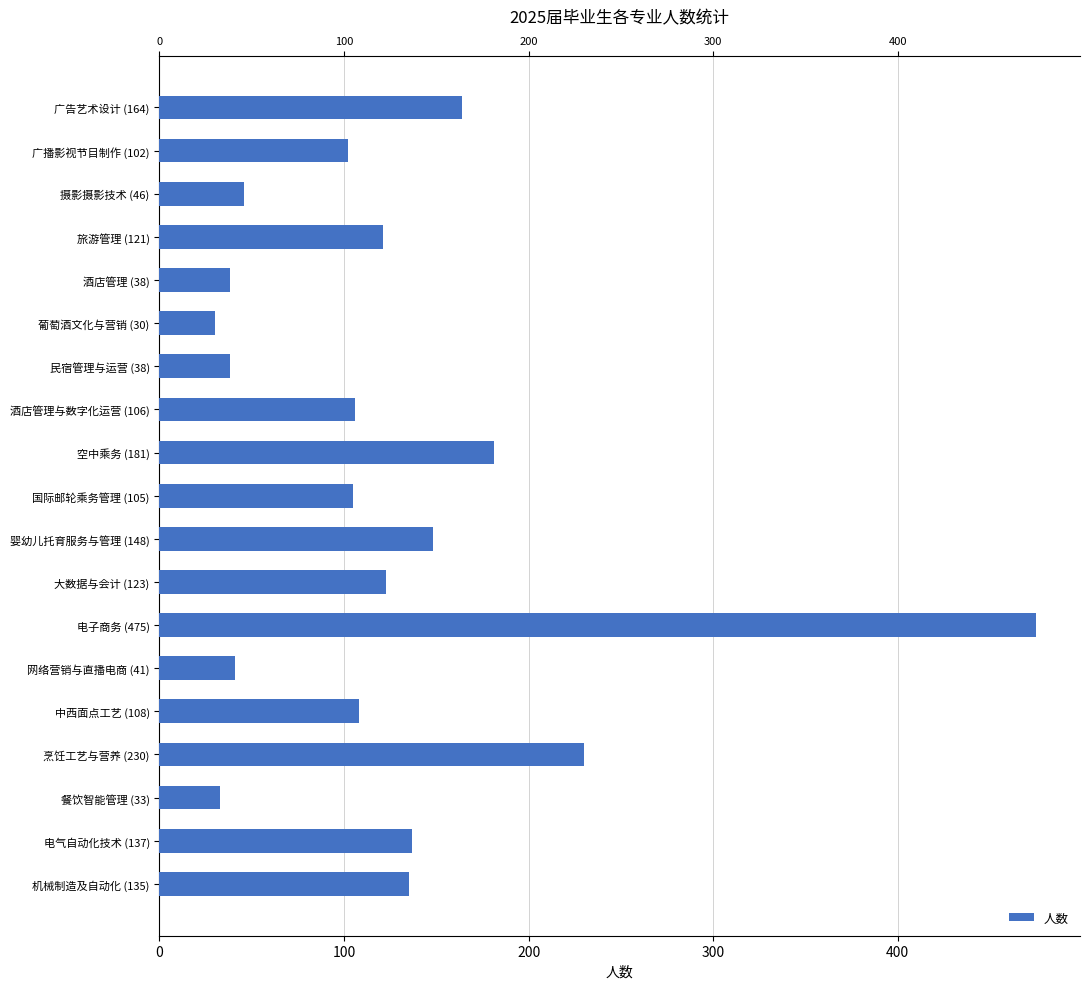

How many distinct data groups are displayed?

1